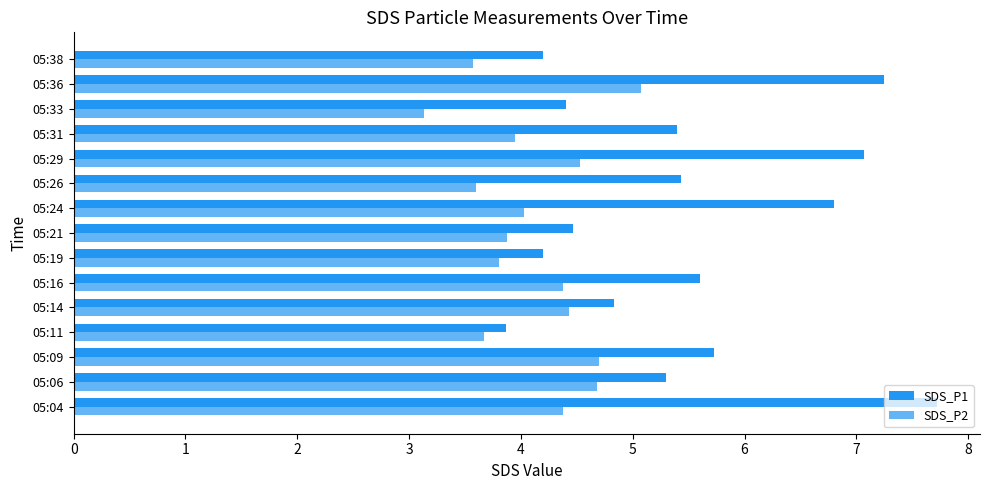

List the series in order of their overall mean, highest first.

SDS_P1, SDS_P2